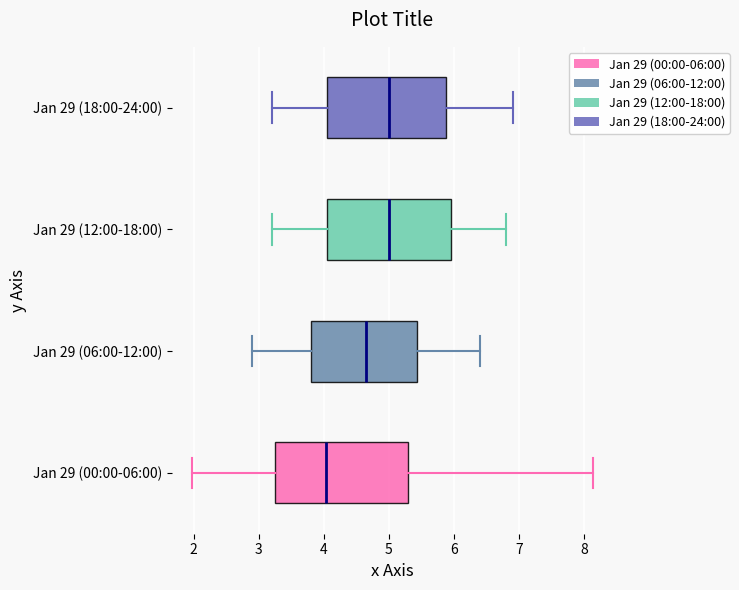

Where does the median line of the box for Jan 29 (00:00-06:00) sit on the x-axis? The values are not printed on the chart, so give them approximately, as read against the axis.

4.0